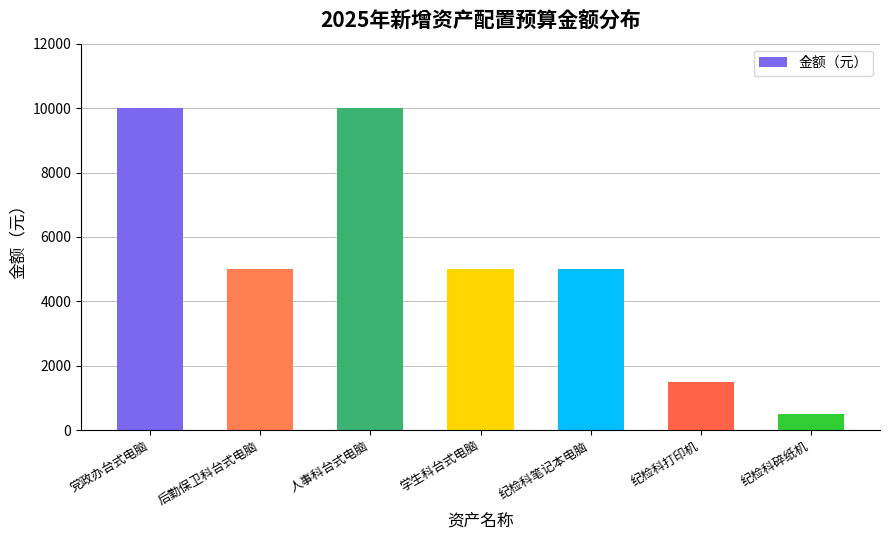

What is the difference between the maximum and minimum values?

9500